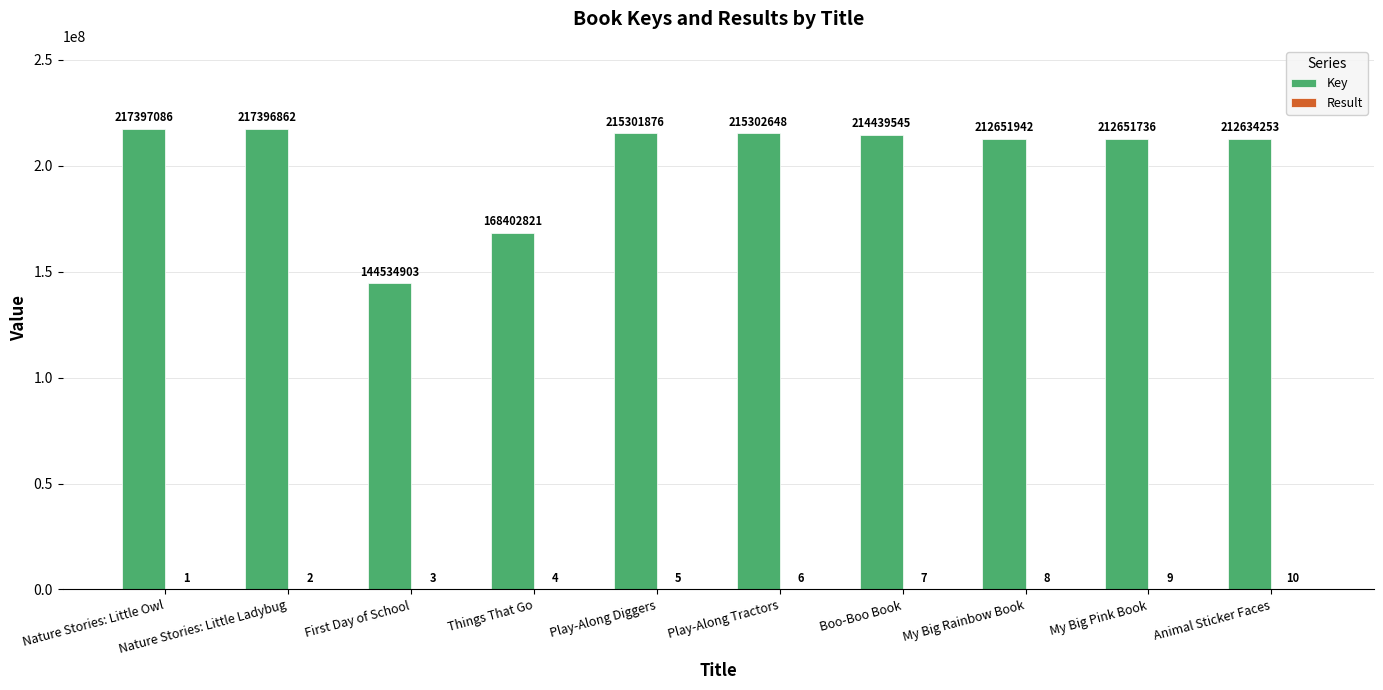

Which series changed the most between Boo-Boo Book and My Big Rainbow Book?

Key